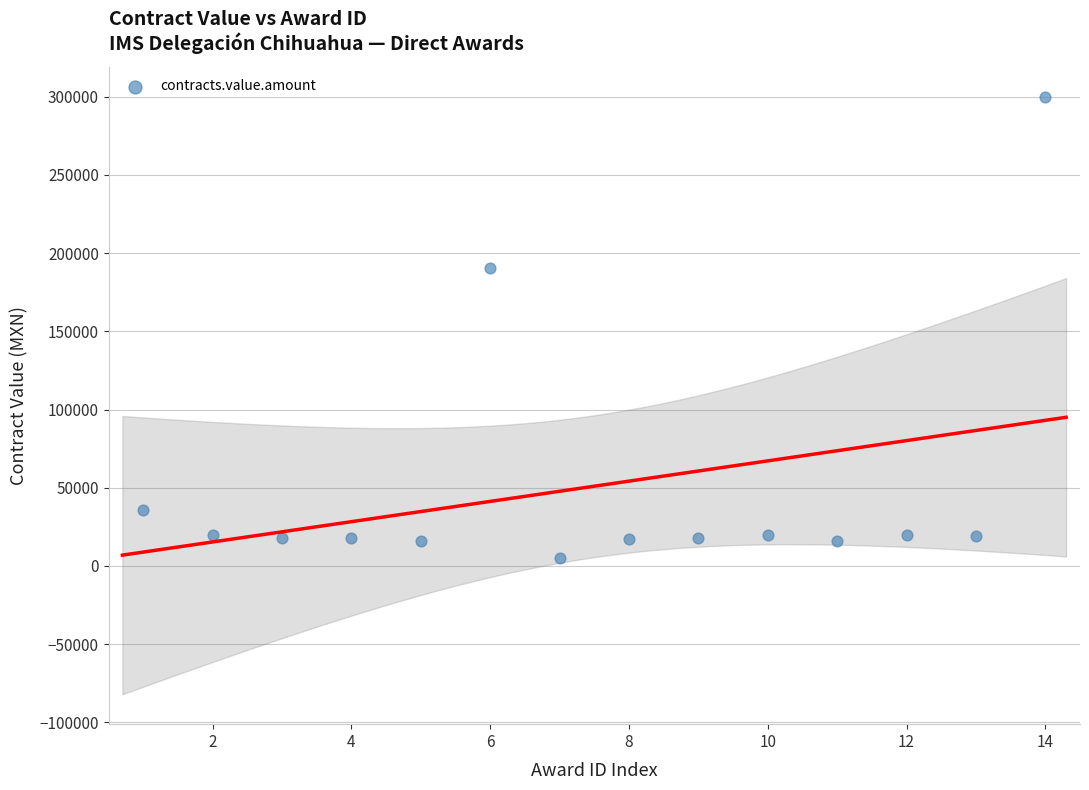

What is the range of Y values (max minus min)?

294896